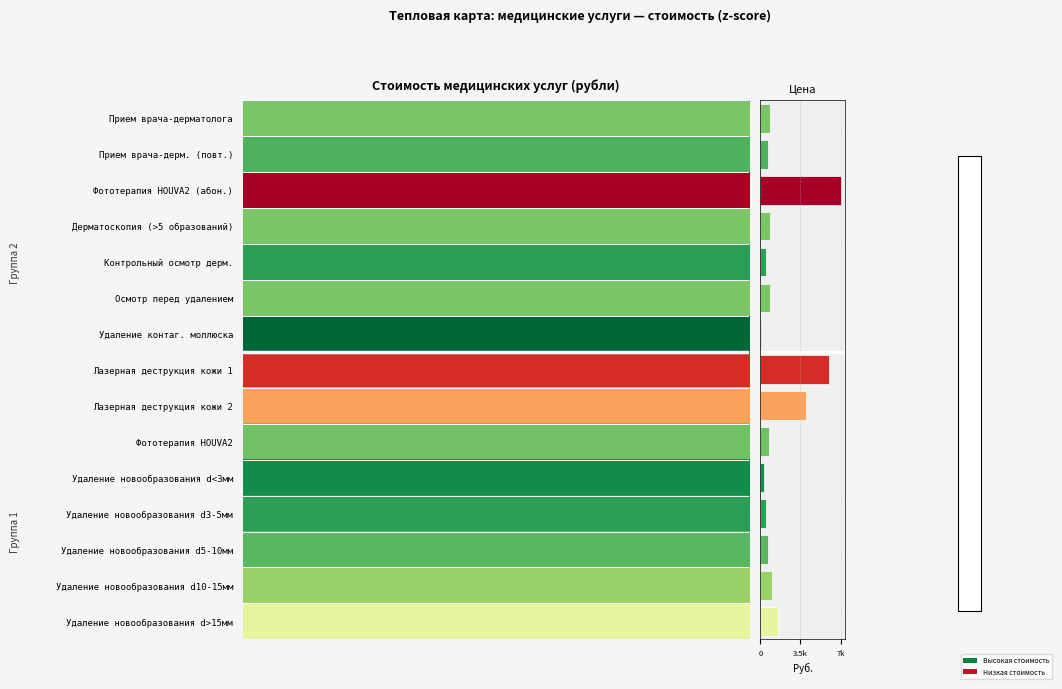

Are the bars horizontal?

Yes